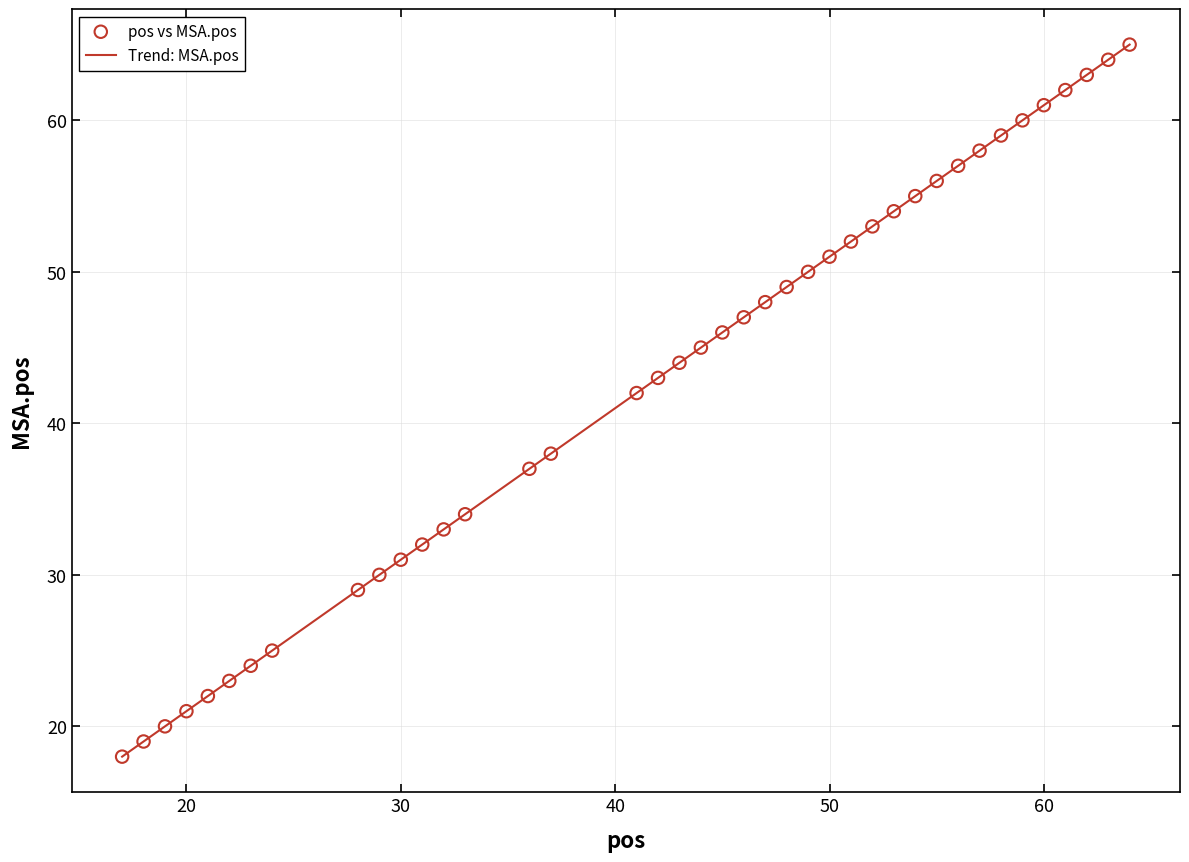

What is the difference between the maximum and minimum values?

47